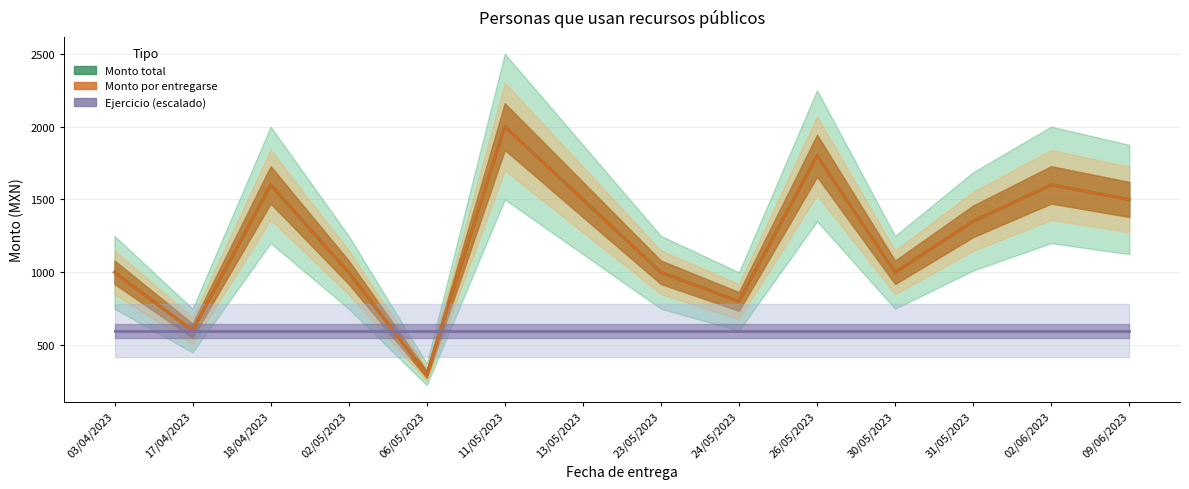

How many interior local valleys does the Monto total series have?

4